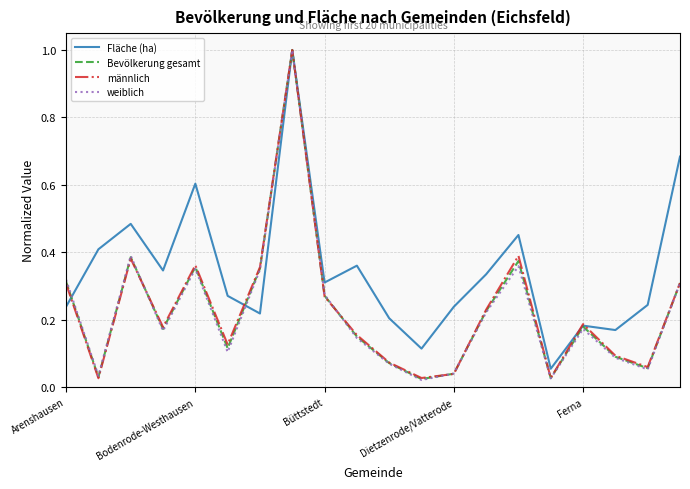

Count the number of data series in this chart.

4